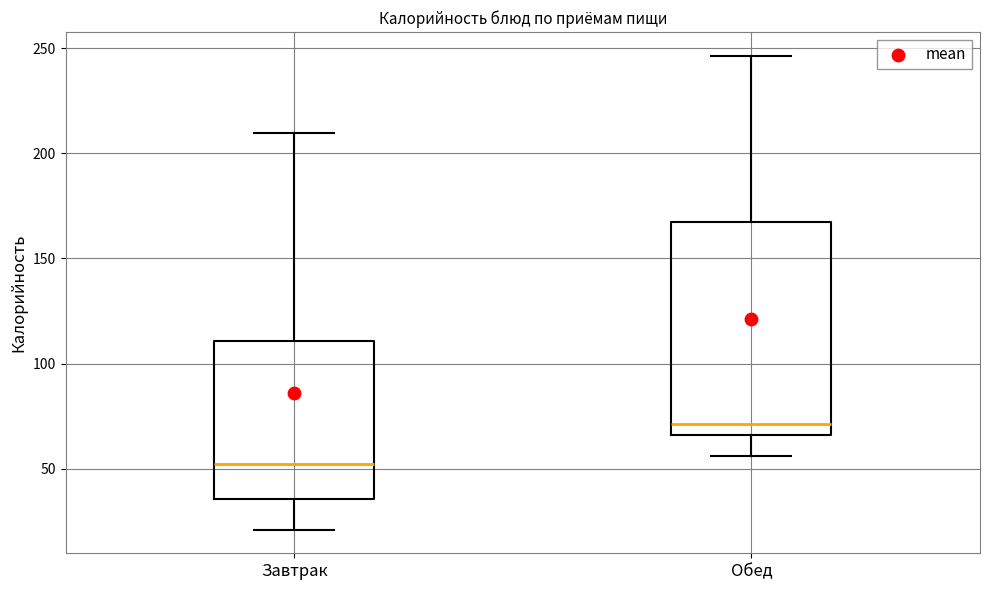

Reading left to right, transcribe this box plot: for each box, give where its median line is, the range the box spans, and where its two whiskers end, as read against the y-axis. The values are not printed on the chart, so give them approximately, as read against the axis.

Завтрак: median 50, box 35 to 110, whiskers 20 to 210
Обед: median 70, box 65 to 165, whiskers 55 to 245